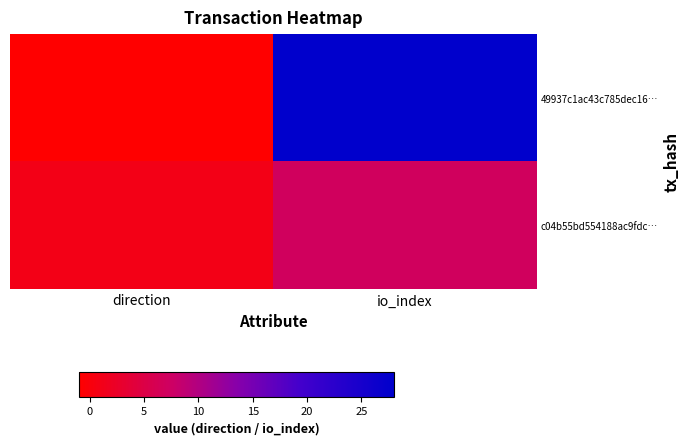

What is the minimum value shown in the chart?

-1